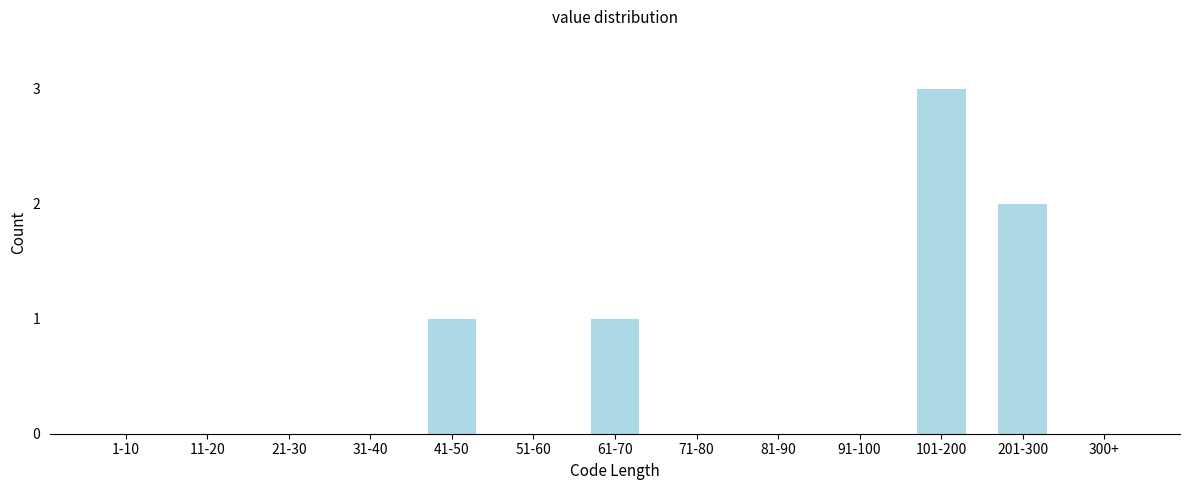

Reading left to right, what are all the values shown in this chart?

1-10=0	11-20=0	21-30=0	31-40=0	41-50=1	51-60=0	61-70=1	71-80=0	81-90=0	91-100=0	101-200=3	201-300=2	300+=0